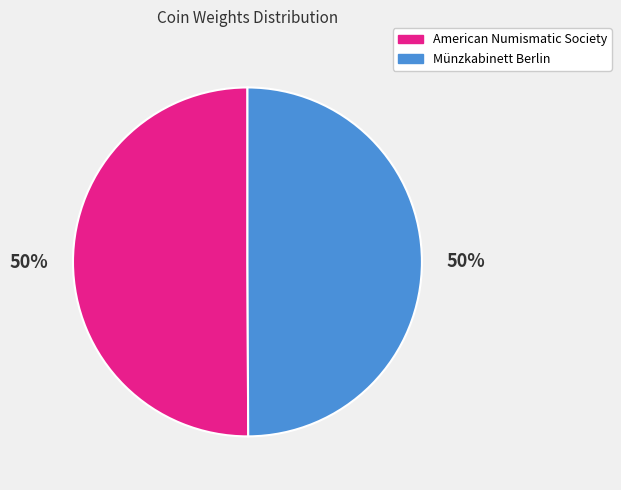

Is the sum of Münzkabinett Berlin and American Numismatic Society greater than half?

Yes